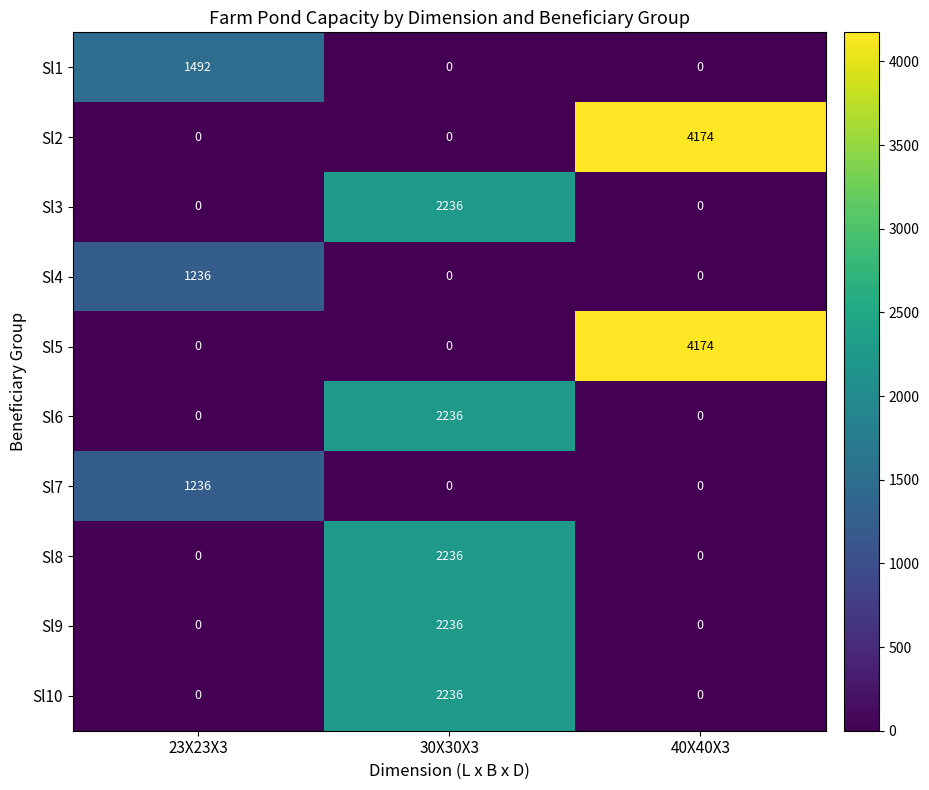

How many Sl5 values are between 0 and 4174?

3